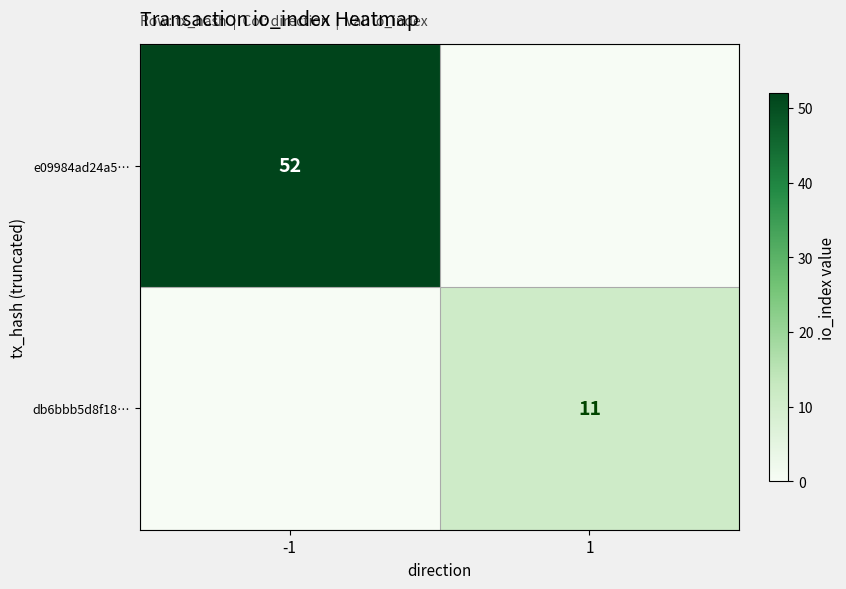

Is the value of db6bbb5d8f18… at 1 greater than the value of e09984ad24a5… at -1?

No